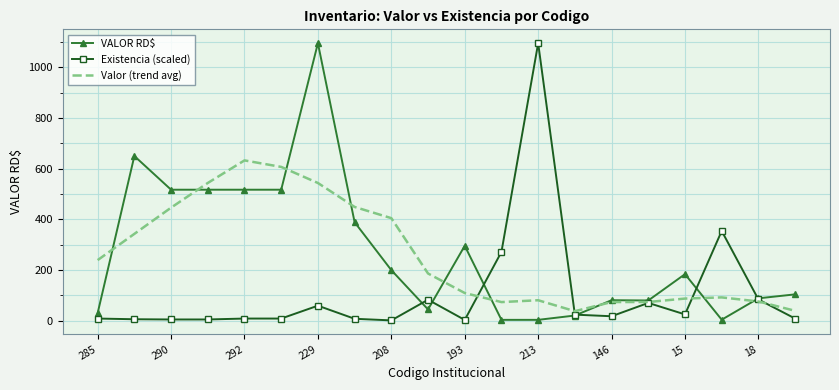

How many intersections are there between Existencia (scaled) and VALOR RD$?

6